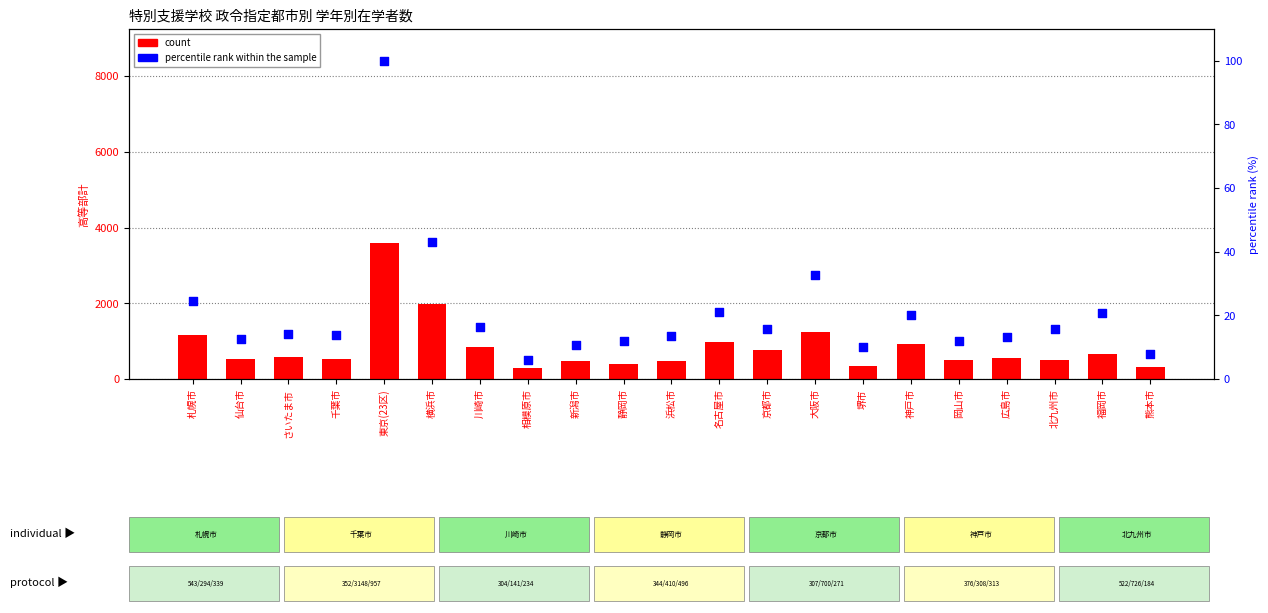

At how many categories does at least one series exceed 851?

6